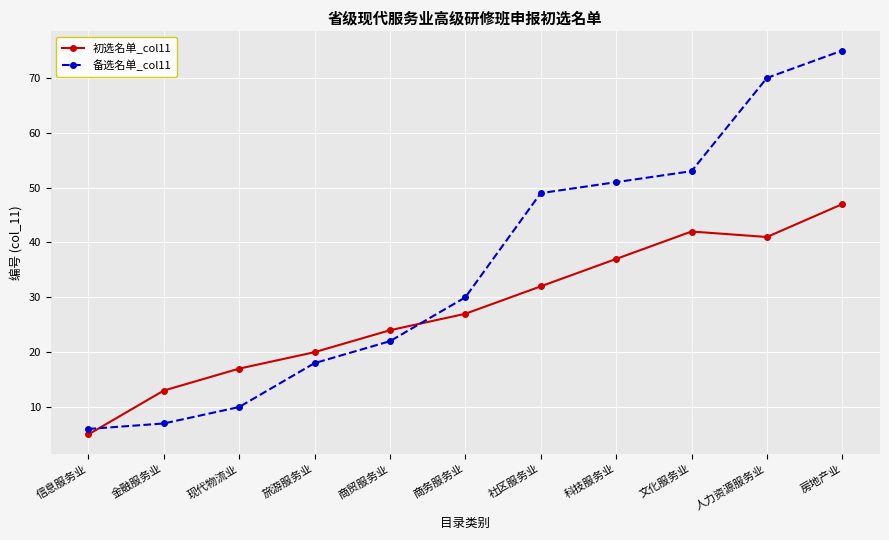

How many lines are shown in the chart?

2